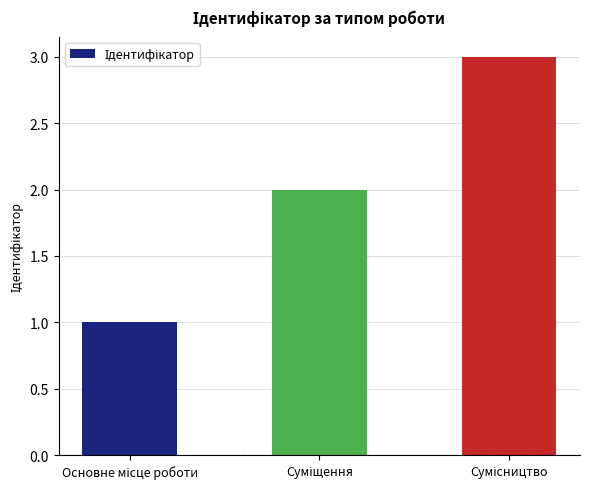

What is the sum of all values?

6